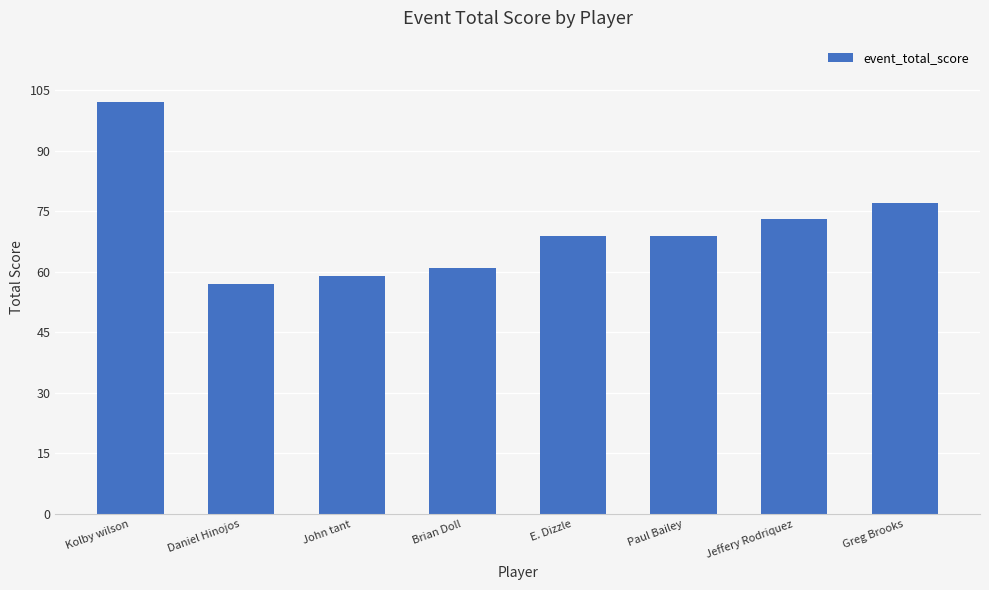

Is it true that the value at Paul Bailey is 104?

False